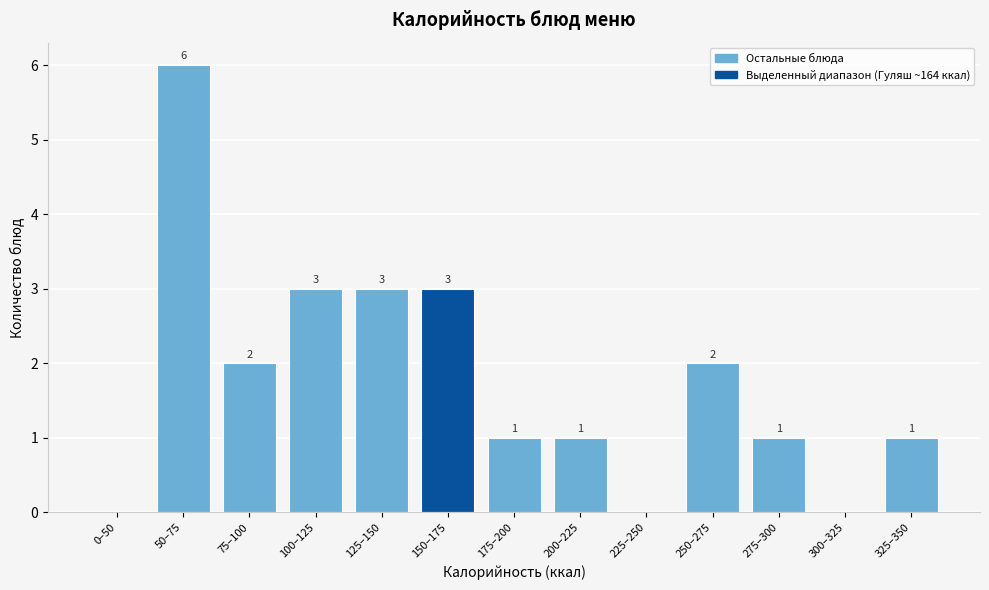

Reading left to right, what are all the values shown in this chart?

0–50=0	50–75=6	75–100=2	100–125=3	125–150=3	150–175=3	175–200=1	200–225=1	225–250=0	250–275=2	275–300=1	300–325=0	325–350=1